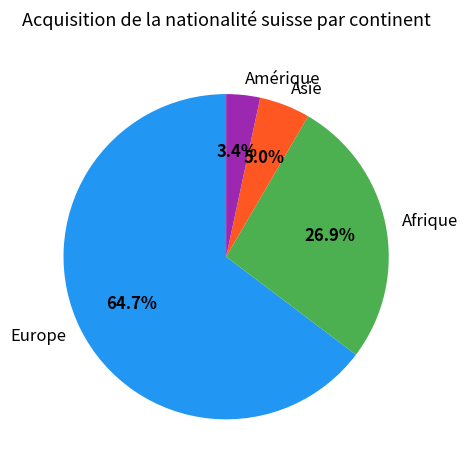

What is the largest slice in the pie chart?

Europe